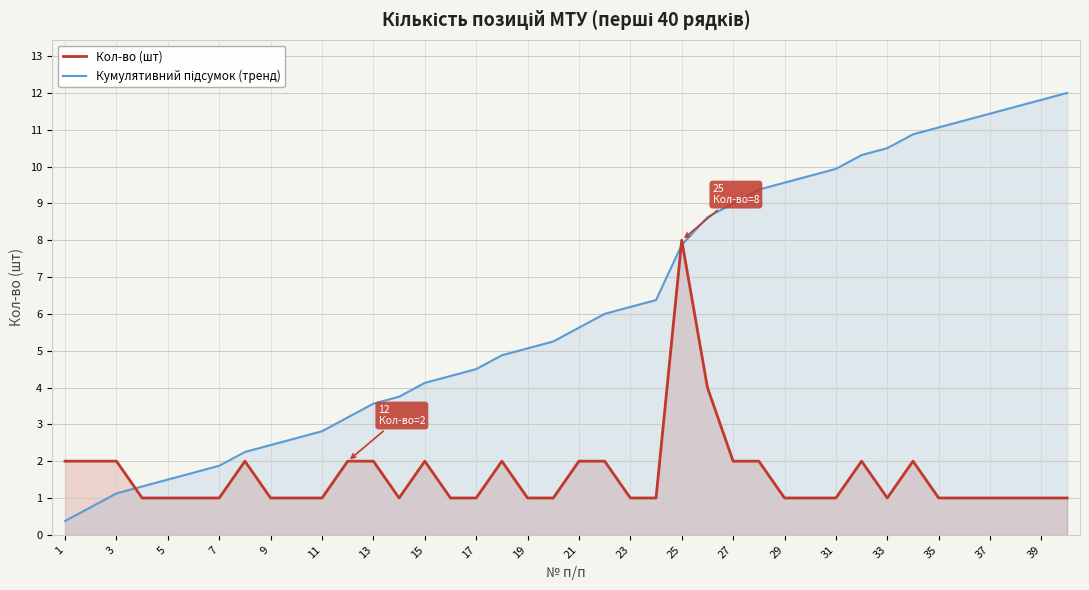

Rank the series by their maximum value, from lowest to highest.

Кол-во (шт), Кумулятивний підсумок (тренд)